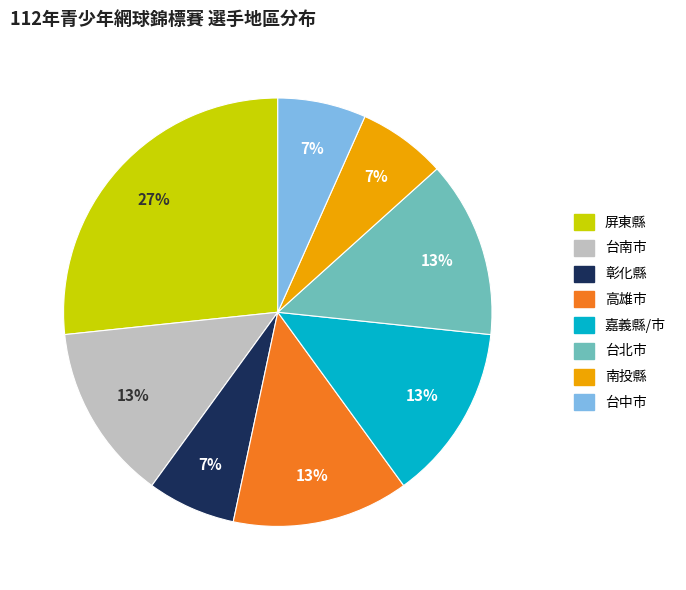

Is there any slice that represents more than half of the pie?

No